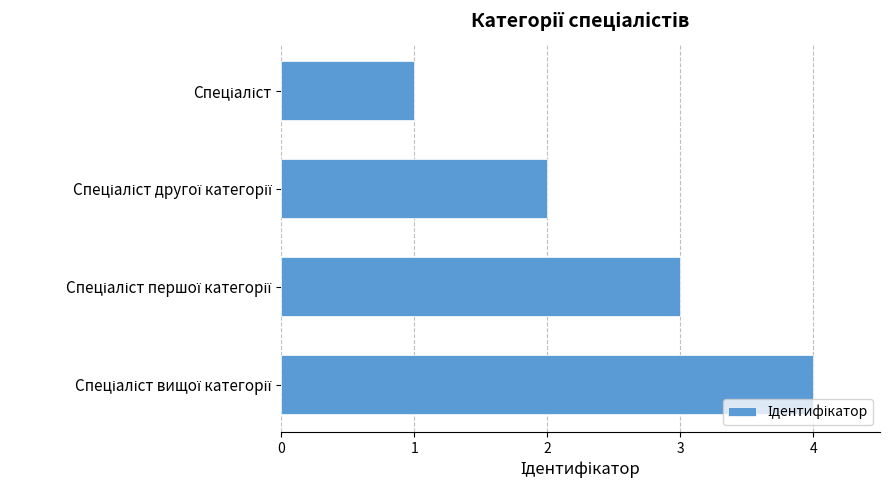

What is the maximum value shown in the chart?

4